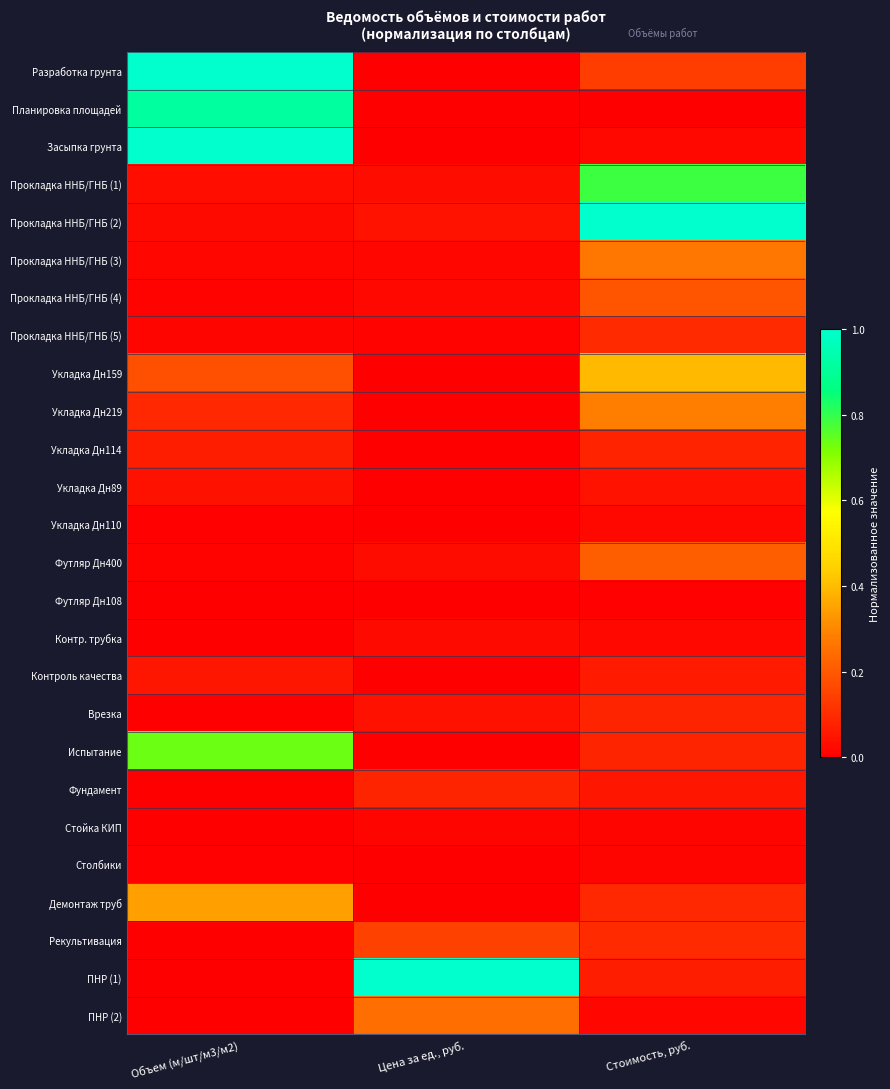

At which category is the sum across all series the highest?

Объем (м/шт/м3/м2)